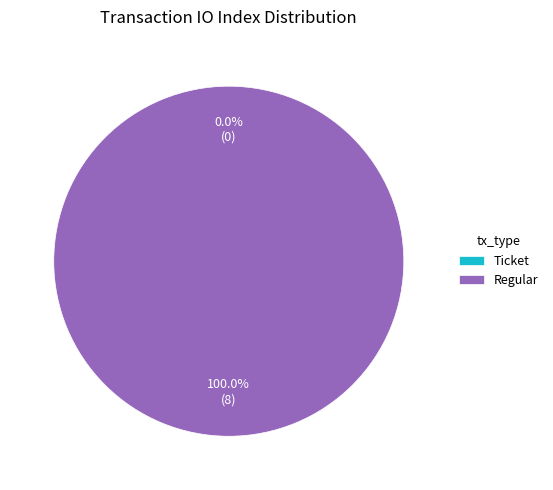

To the nearest percent, what portion does Regular represent?

100%